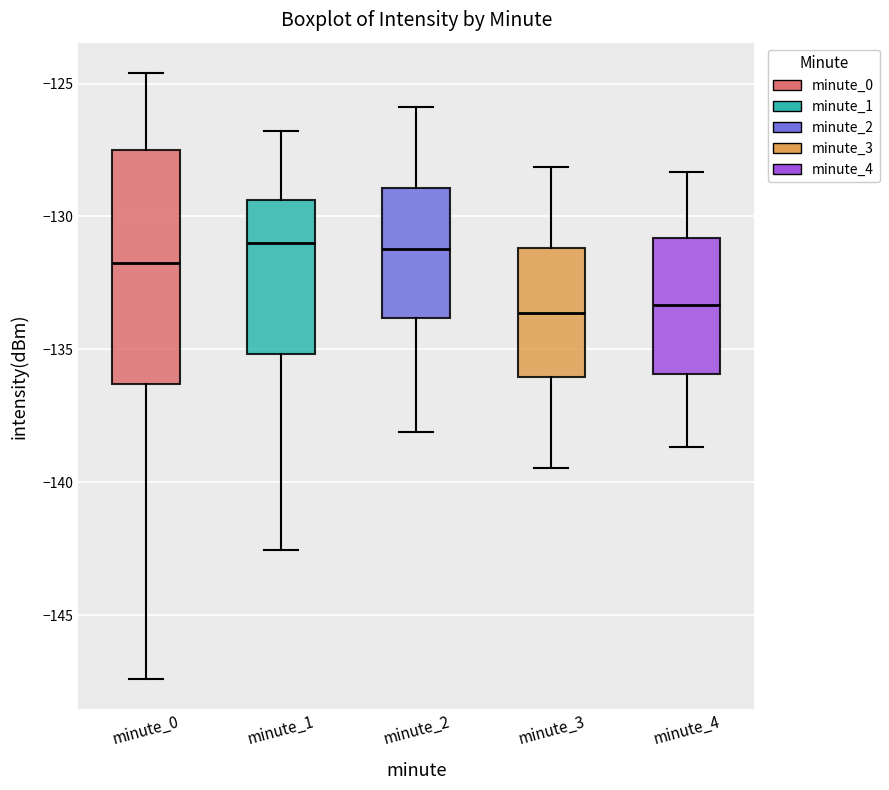

Where does the upper whisker of the box for minute_2 end on the y-axis? The values are not printed on the chart, so give them approximately, as read against the axis.

-126.0